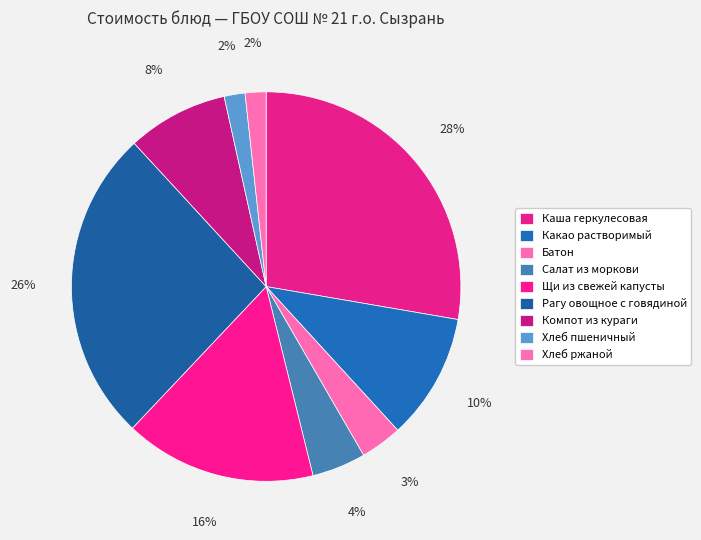

Count the number of slices in the pie.

9